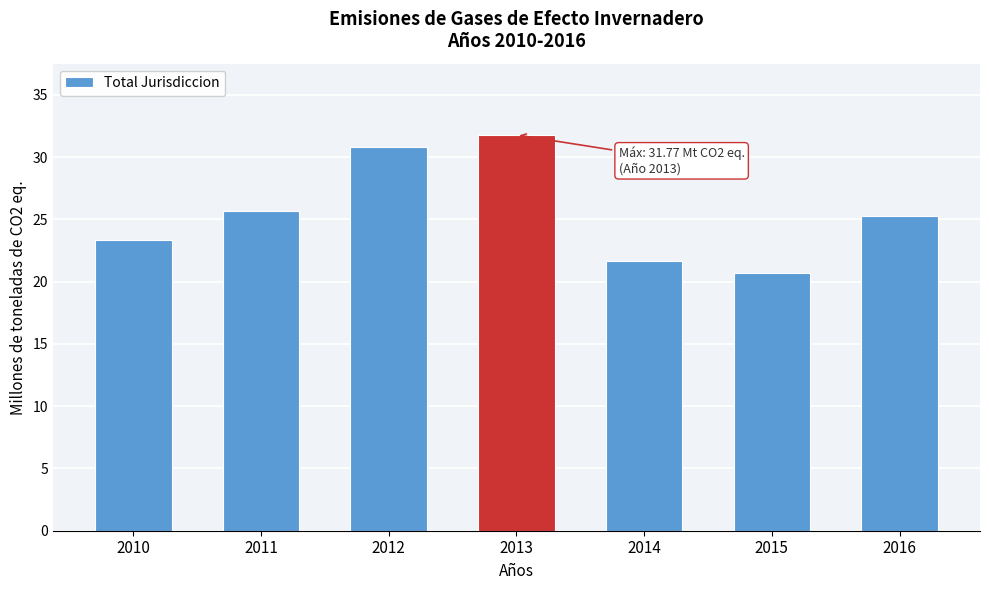

Reading left to right, transcribe all the data shown in this chart.

23.3	25.7	30.8	31.8	21.6	20.7	25.3